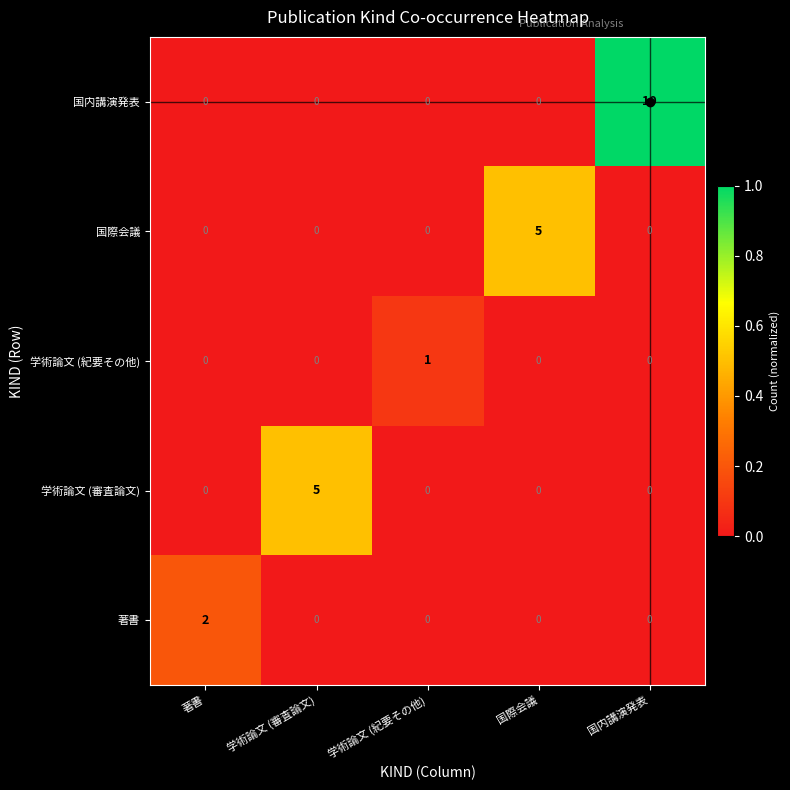

At which category is the sum across all series the highest?

国内講演発表